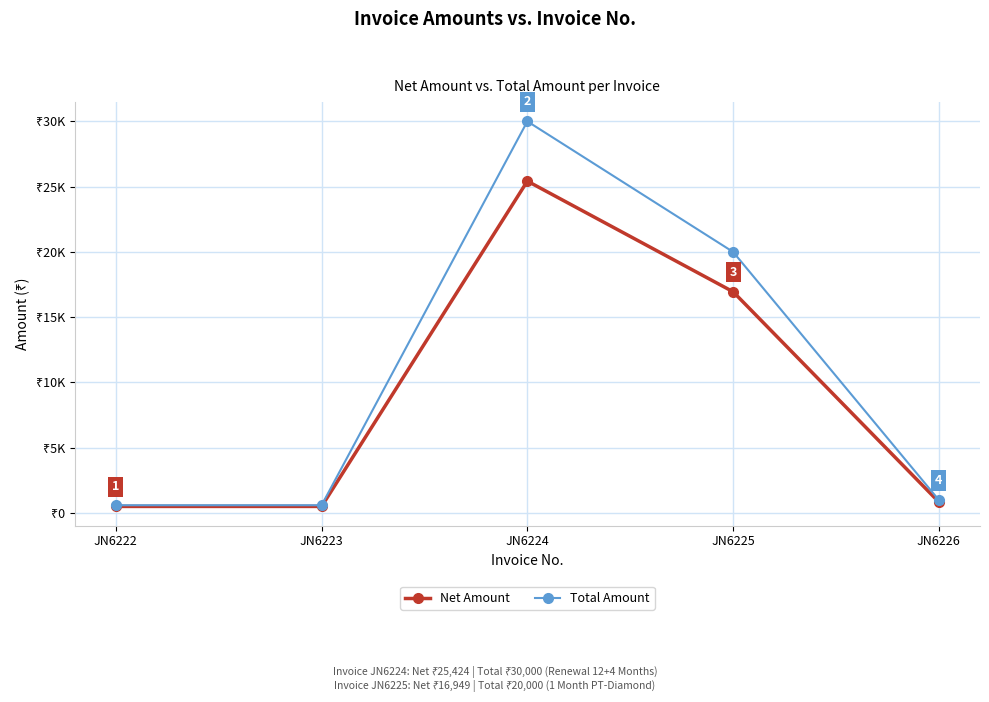

What is the difference between the Total Amount values at JN6222 and JN6225?

19400.0